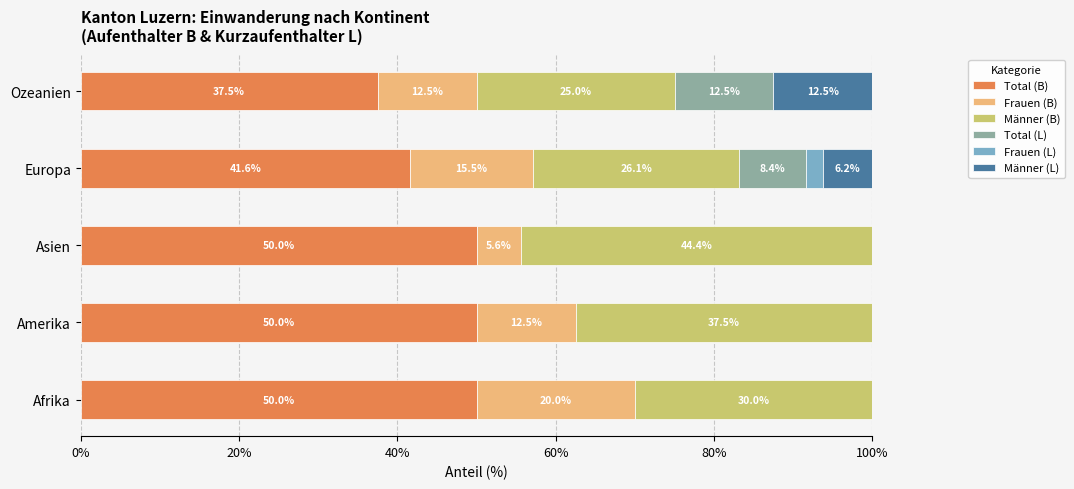

What is the maximum value for Total (B)?

50.0